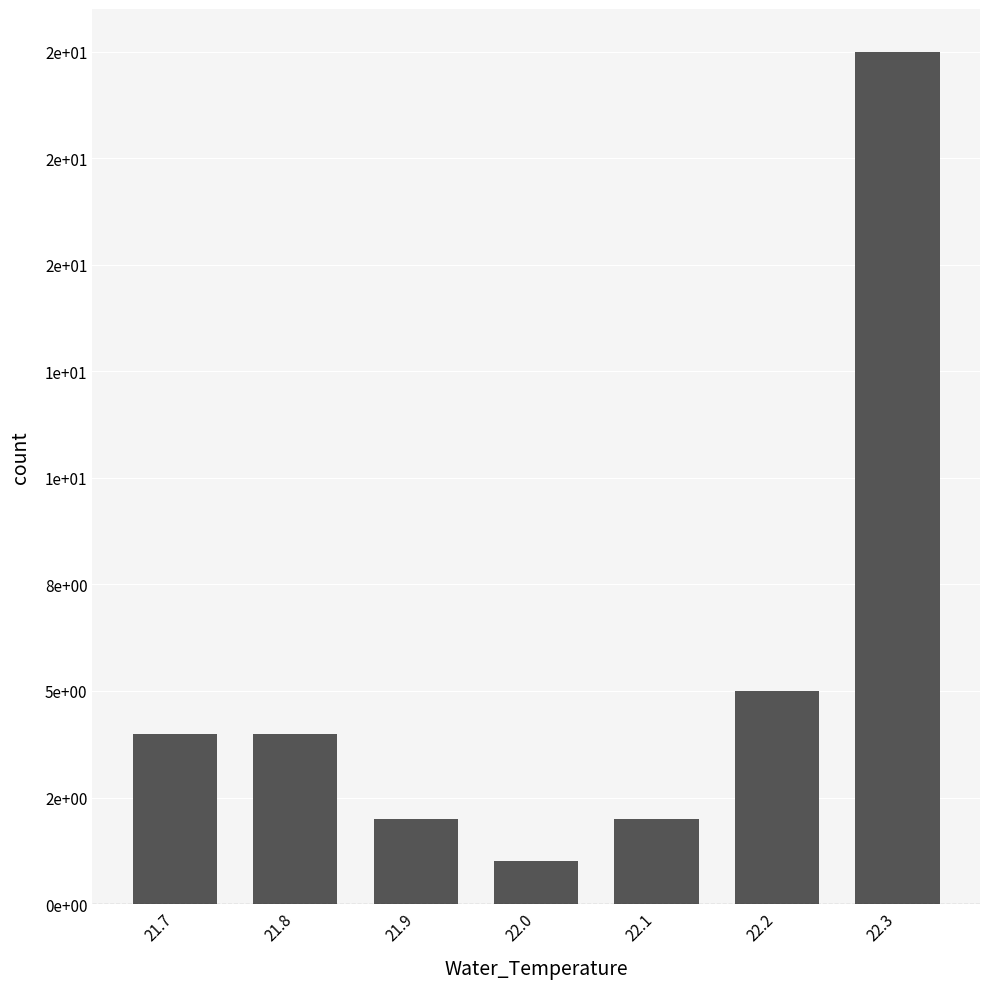

What is the label of the 4th bar from the left?

22.0